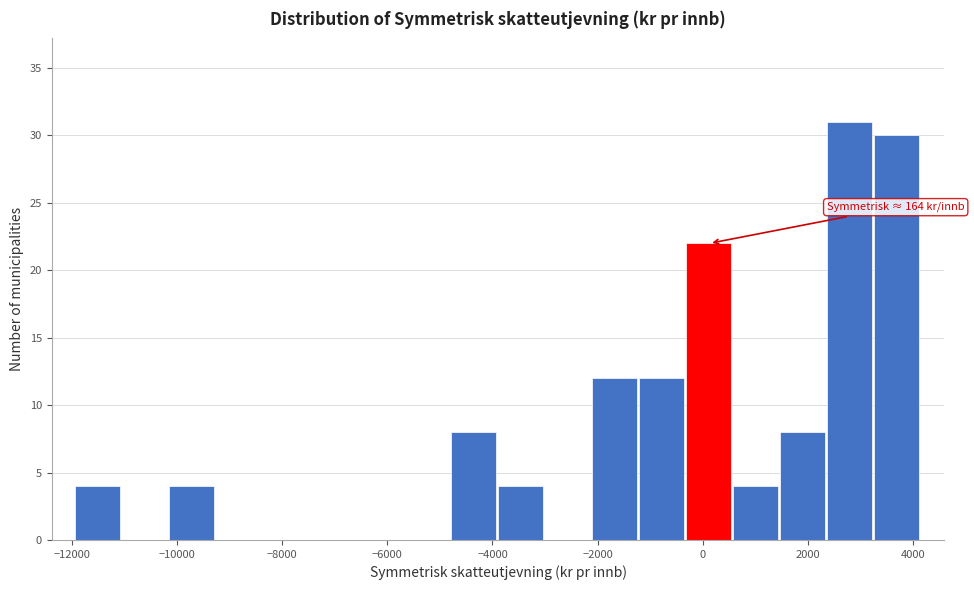

Over which range of the x-axis is the bar tallest?

2400 to 3200